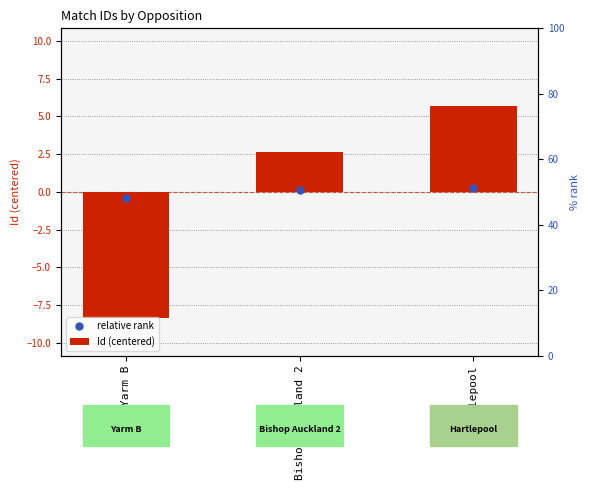

Which series reaches the maximum Y coordinate?

Id (centered)